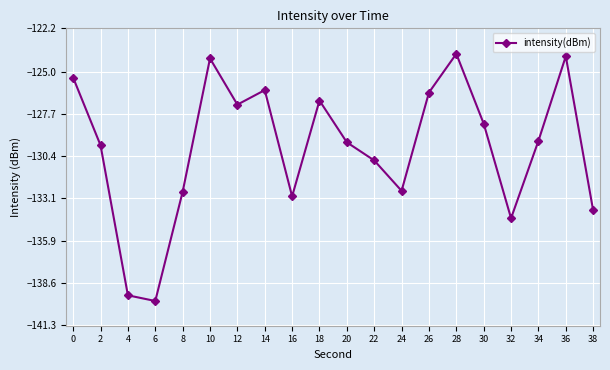

Between 4 and 12, which is larger?

12